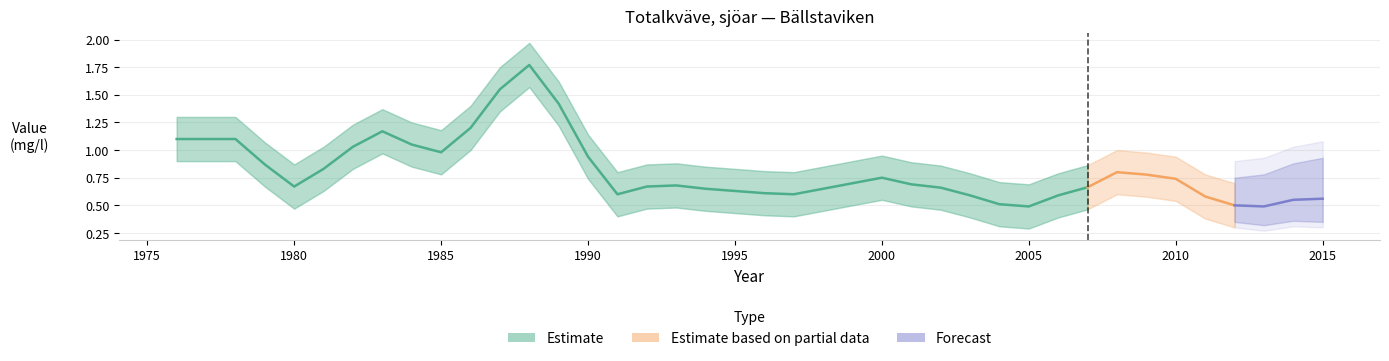

At which category is the sum across all series the highest?

1988